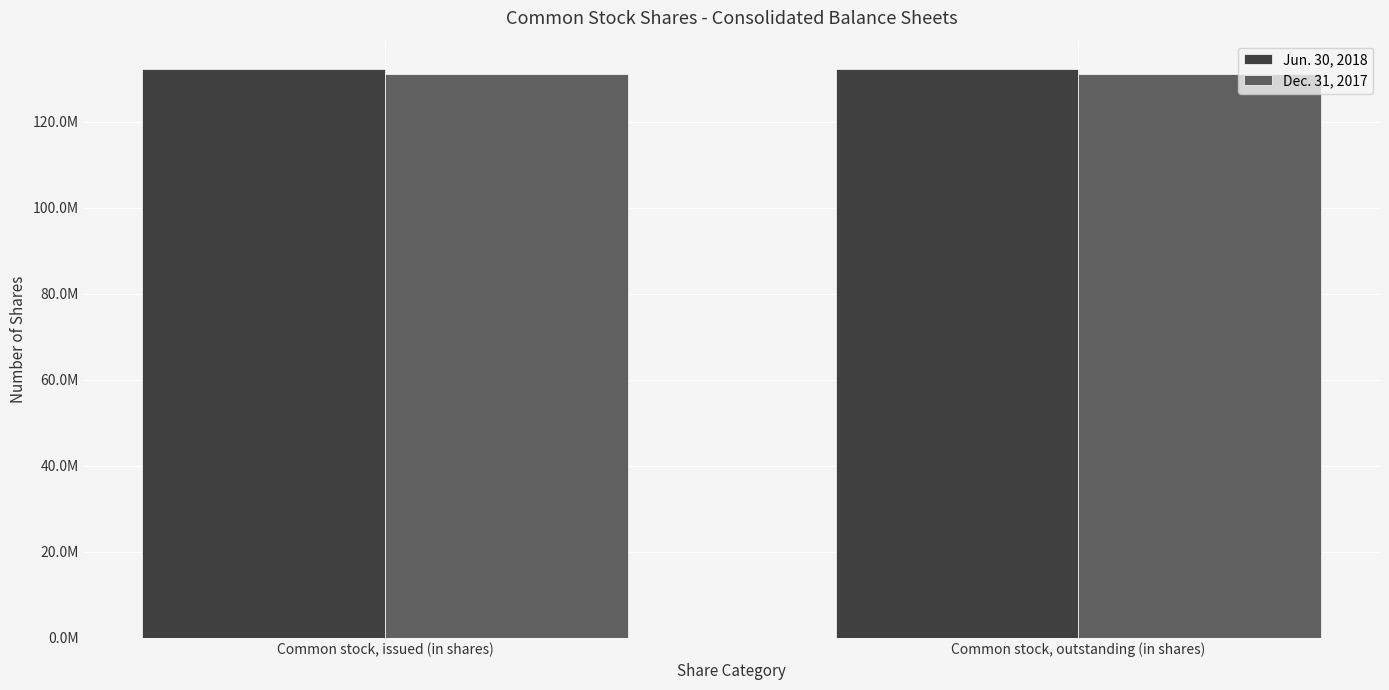

List the labels in order of Dec. 31, 2017 value, largest first.

Common stock, issued (in shares), Common stock, outstanding (in shares)